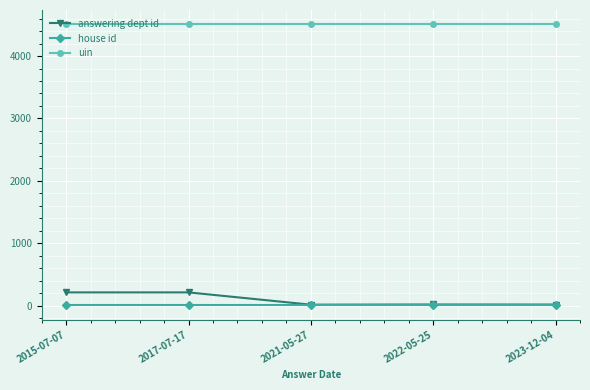

How many lines are shown in the chart?

3